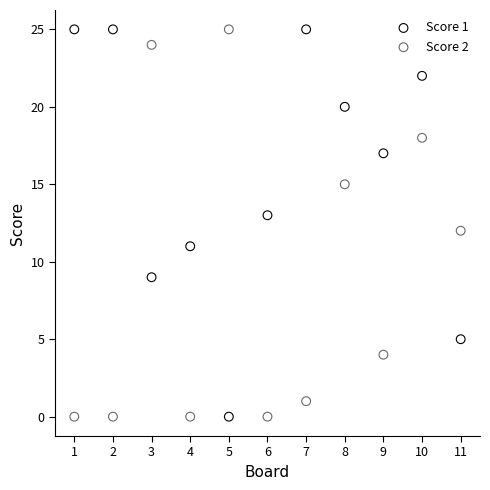

Across all data points, what is the range of Y values (max minus min)?

25